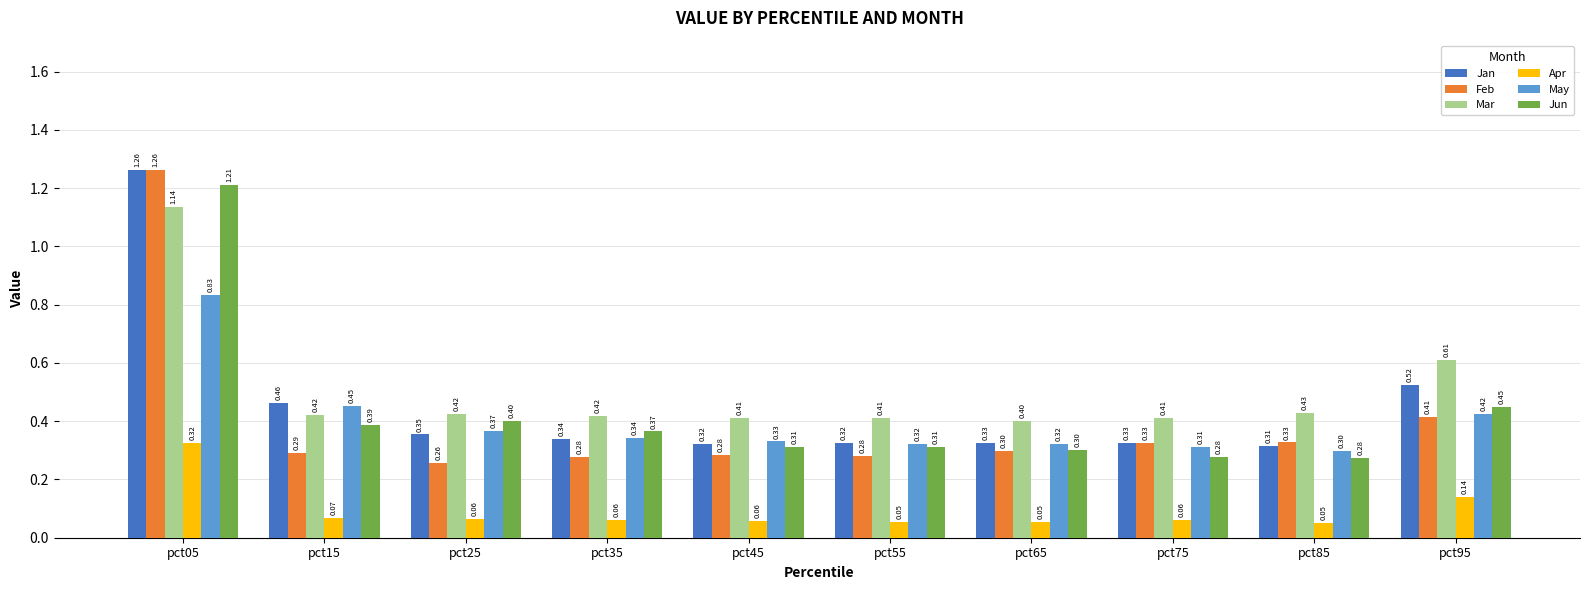

What is the difference between the maximum and second lowest values in the Apr series?

0.3